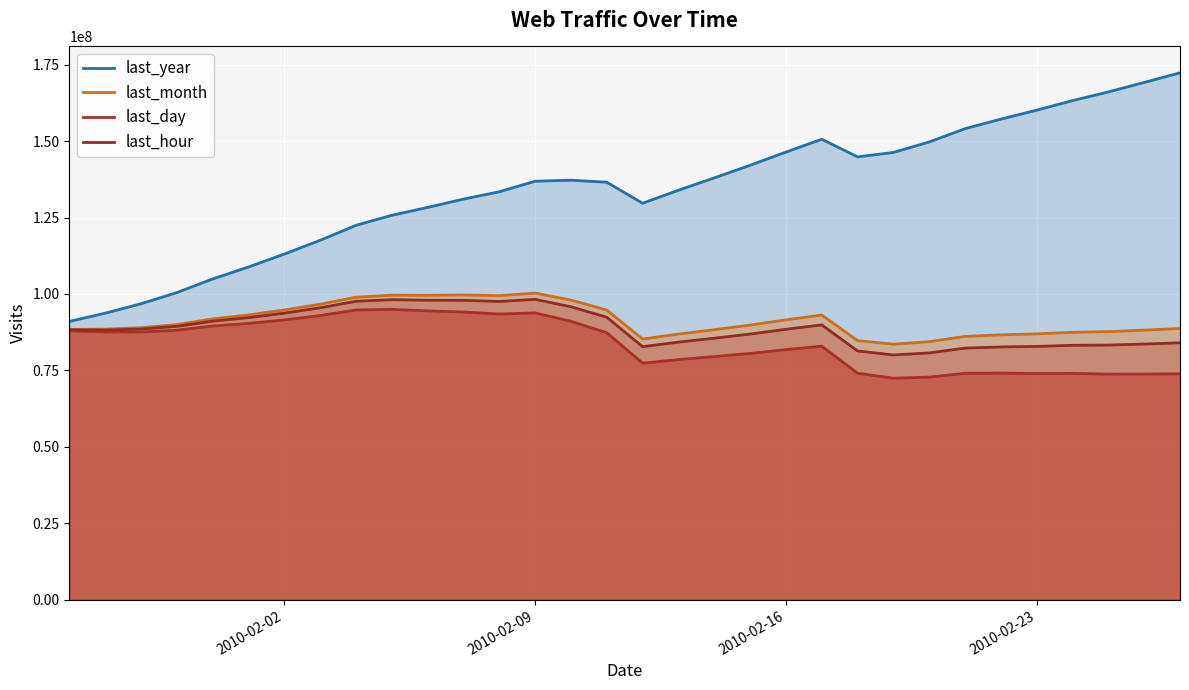

What is the sum of all last_day values?

2677705892